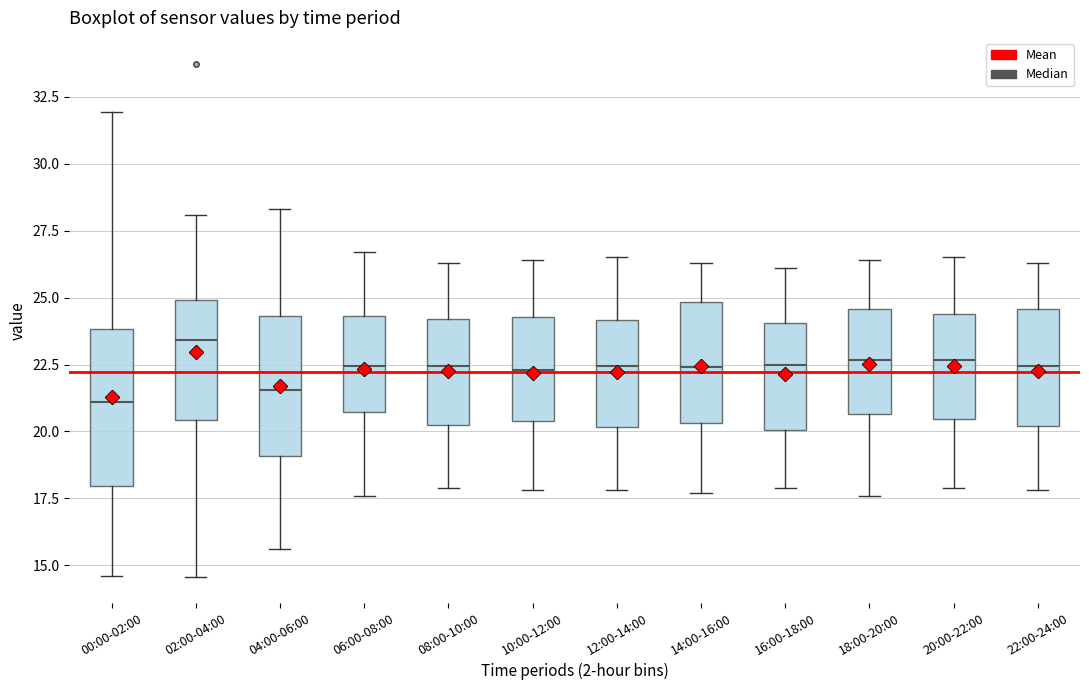

Where is the upper edge of the box for 08:00-10:00 on the y-axis? The values are not printed on the chart, so give them approximately, as read against the axis.

24.0